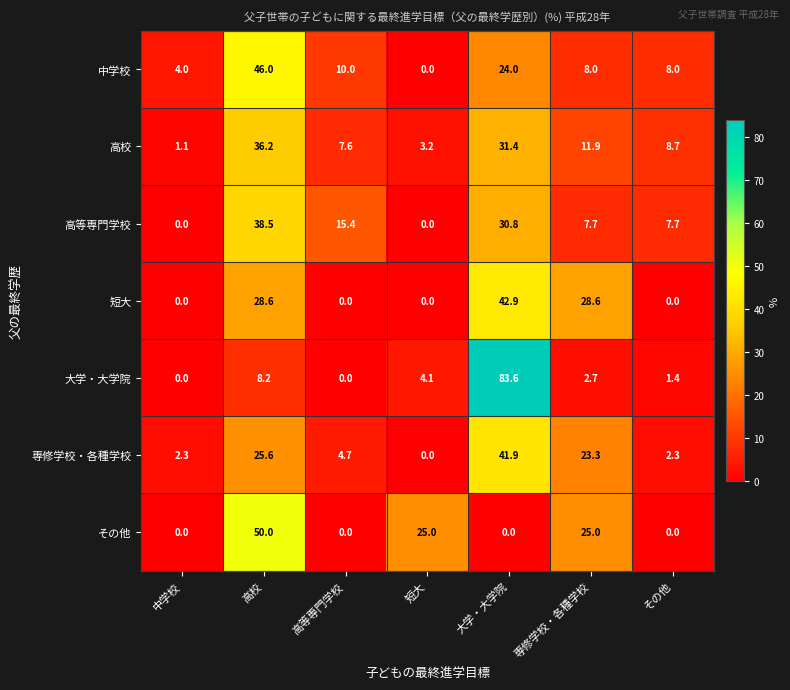

At which label does その他 reach its peak?

高校